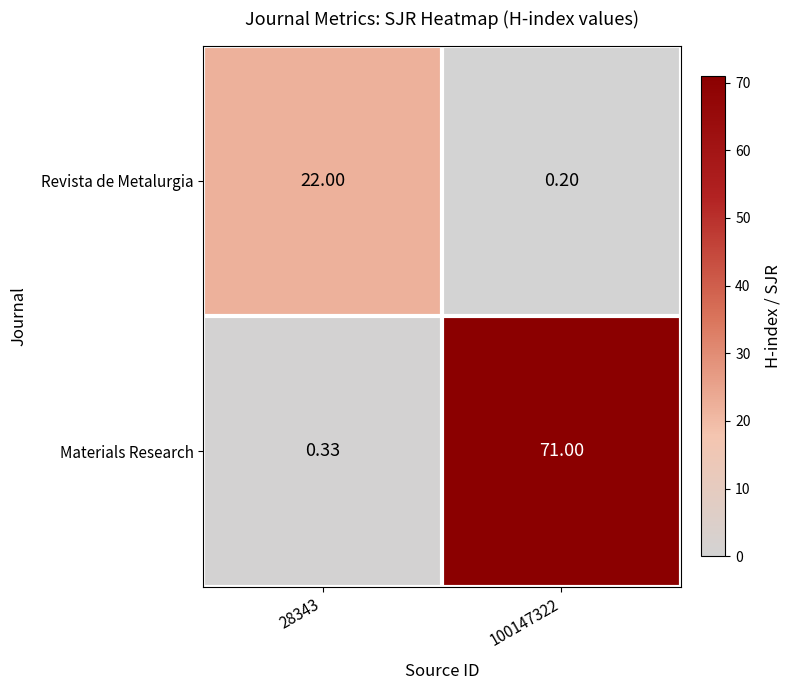

Which series has the largest total across all categories?

Materials Research